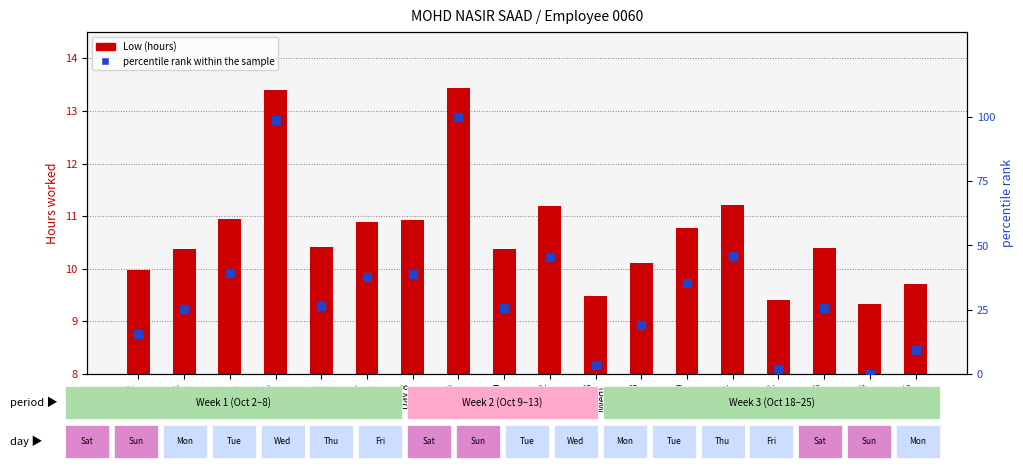

Which series has the widest spread of Y values?

percentile rank within the sample